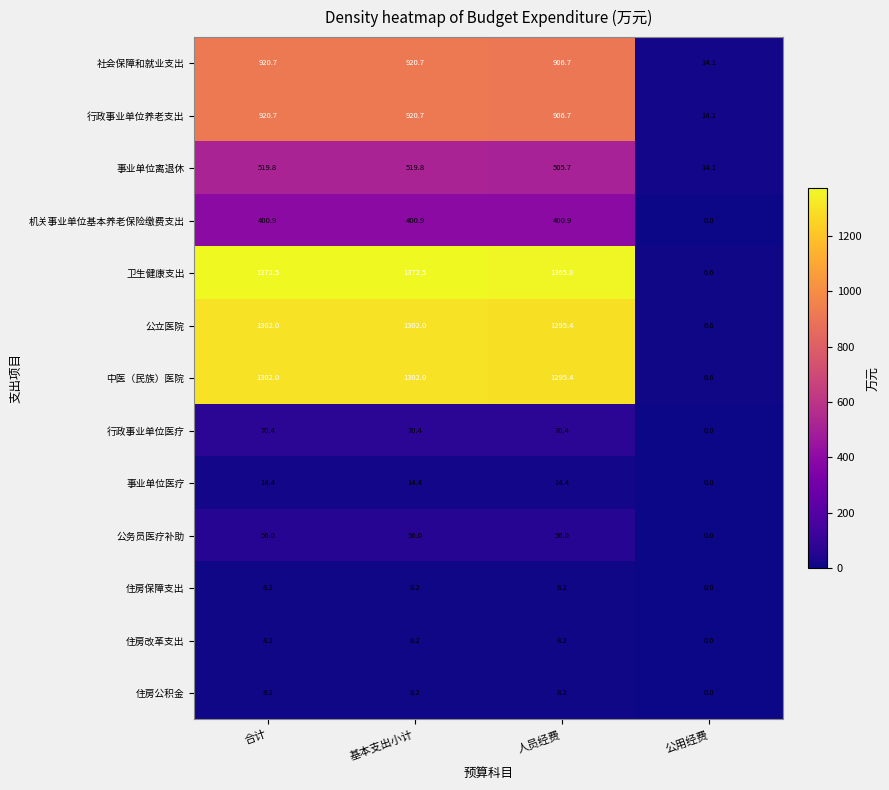

Which series changed the most between 人员经费 and 公用经费?

卫生健康支出